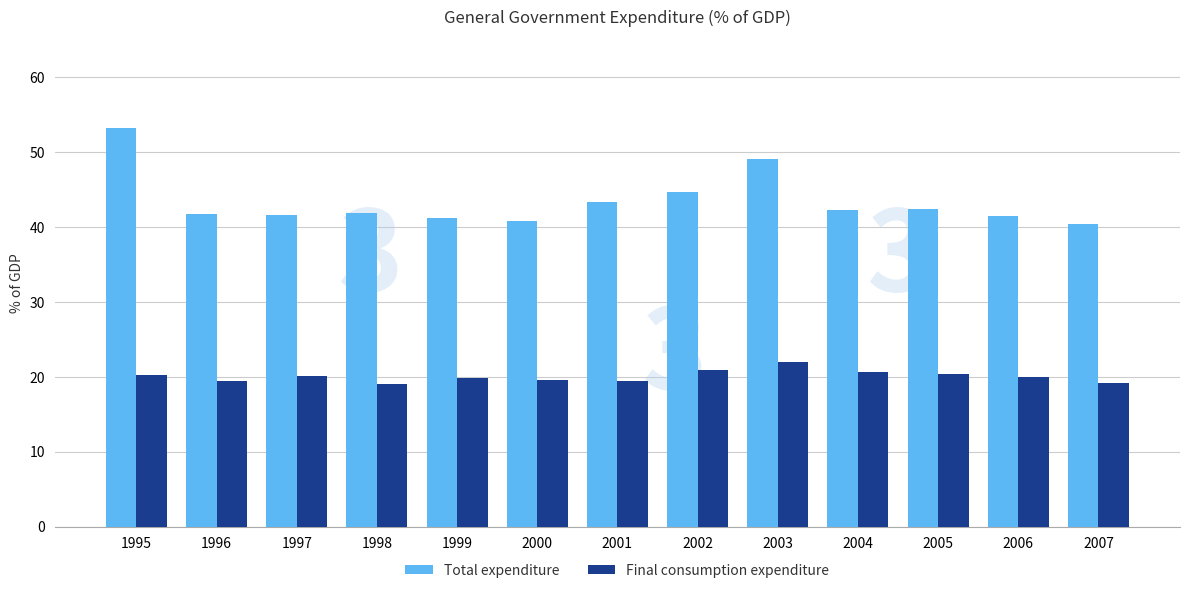

List the series in order of their overall mean, lowest first.

Final consumption expenditure, Total expenditure